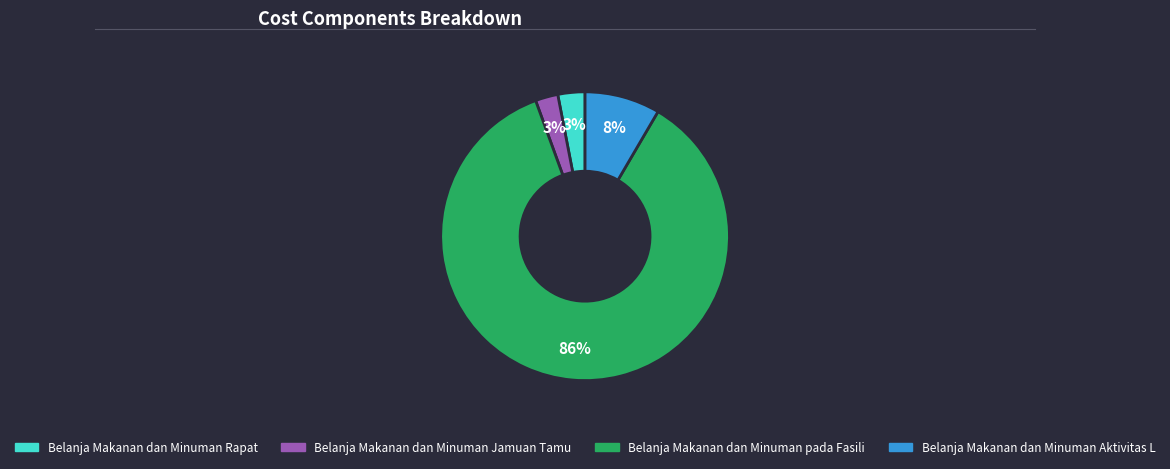

To the nearest percent, what is the average slice percentage?

25%